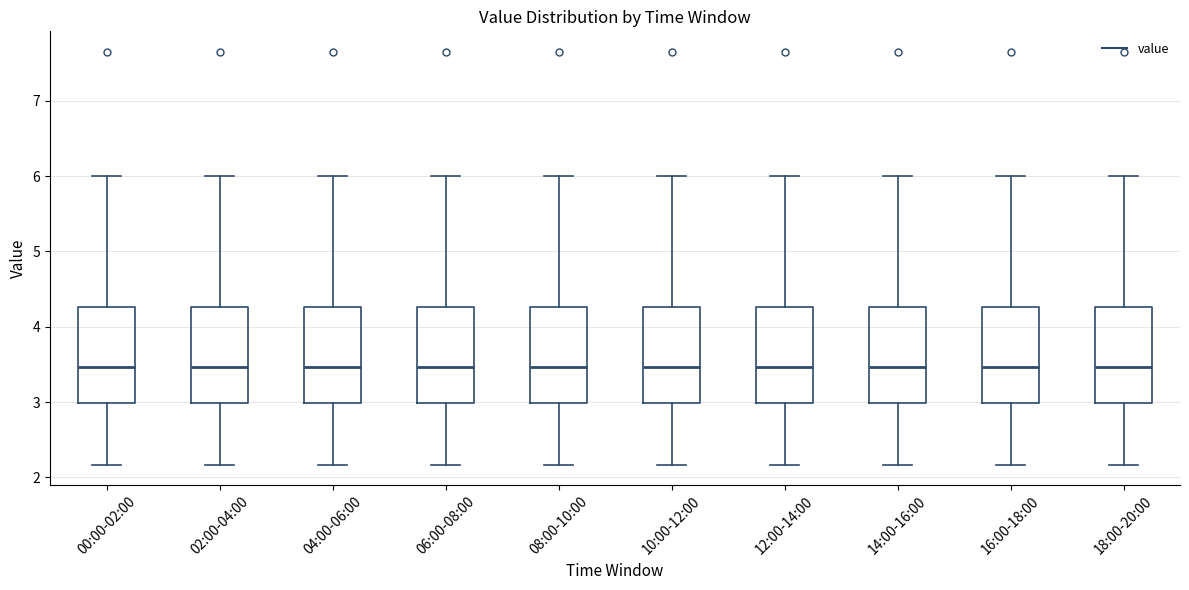

Reading left to right, transcribe this box plot: for each box, give where its median line is, the range the box spans, and where its two whiskers end, as read against the y-axis. The values are not printed on the chart, so give them approximately, as read against the axis.

00:00-02:00: median 3.5, box 3.0 to 4.3, whiskers 2.2 to 6.0
02:00-04:00: median 3.5, box 3.0 to 4.3, whiskers 2.2 to 6.0
04:00-06:00: median 3.5, box 3.0 to 4.3, whiskers 2.2 to 6.0
06:00-08:00: median 3.5, box 3.0 to 4.3, whiskers 2.2 to 6.0
08:00-10:00: median 3.5, box 3.0 to 4.3, whiskers 2.2 to 6.0
10:00-12:00: median 3.5, box 3.0 to 4.3, whiskers 2.2 to 6.0
12:00-14:00: median 3.5, box 3.0 to 4.3, whiskers 2.2 to 6.0
14:00-16:00: median 3.5, box 3.0 to 4.3, whiskers 2.2 to 6.0
16:00-18:00: median 3.5, box 3.0 to 4.3, whiskers 2.2 to 6.0
18:00-20:00: median 3.5, box 3.0 to 4.3, whiskers 2.2 to 6.0